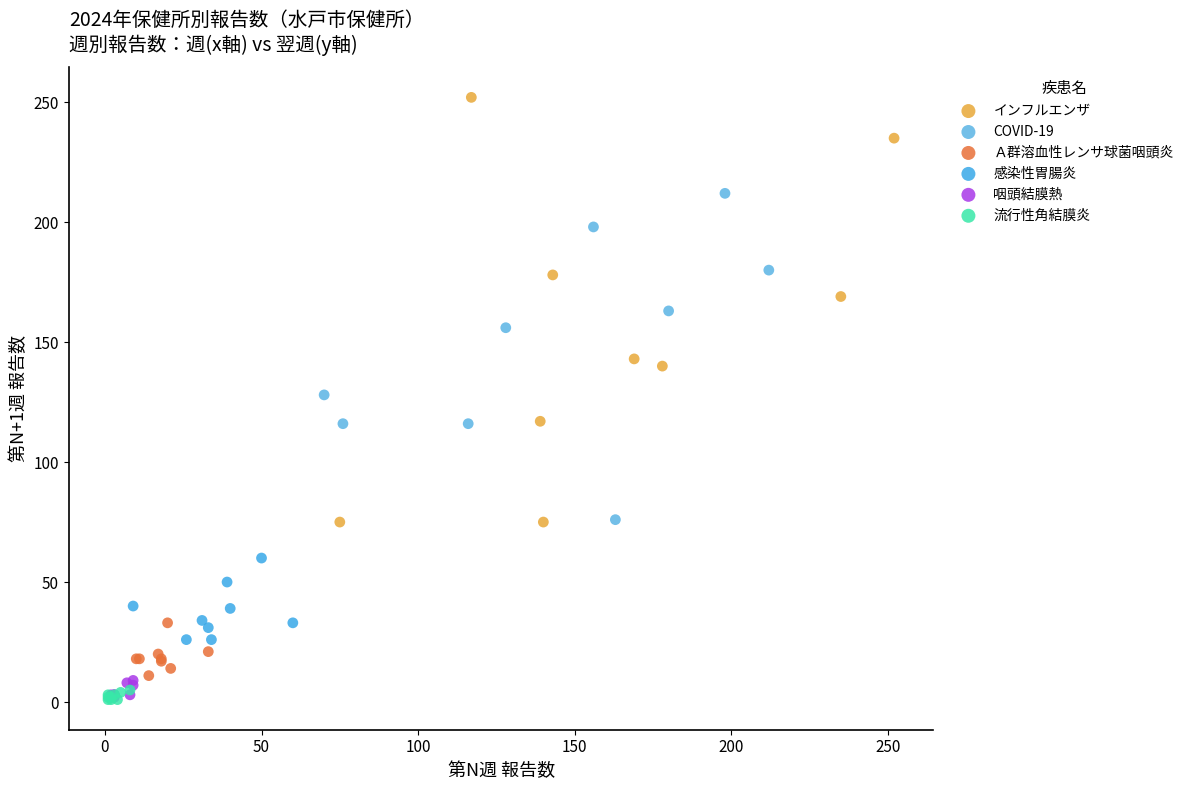

Which series has the widest spread of Y values?

インフルエンザ